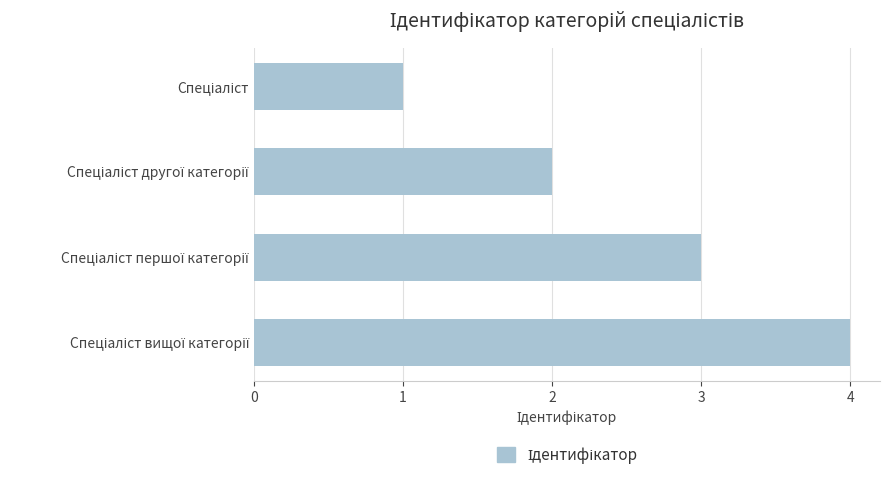

What is the greatest value displayed?

4